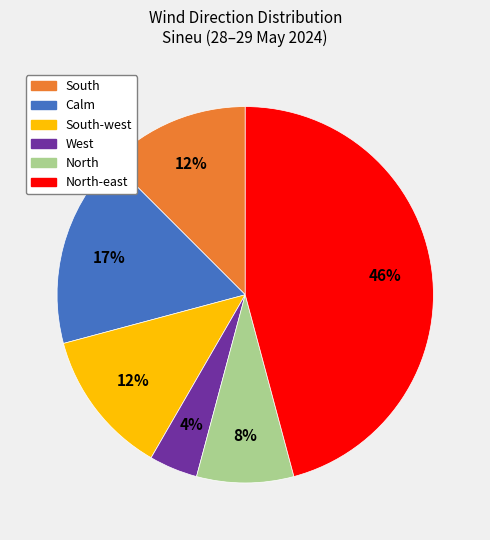

To the nearest percent, what is the average slice percentage?

17%